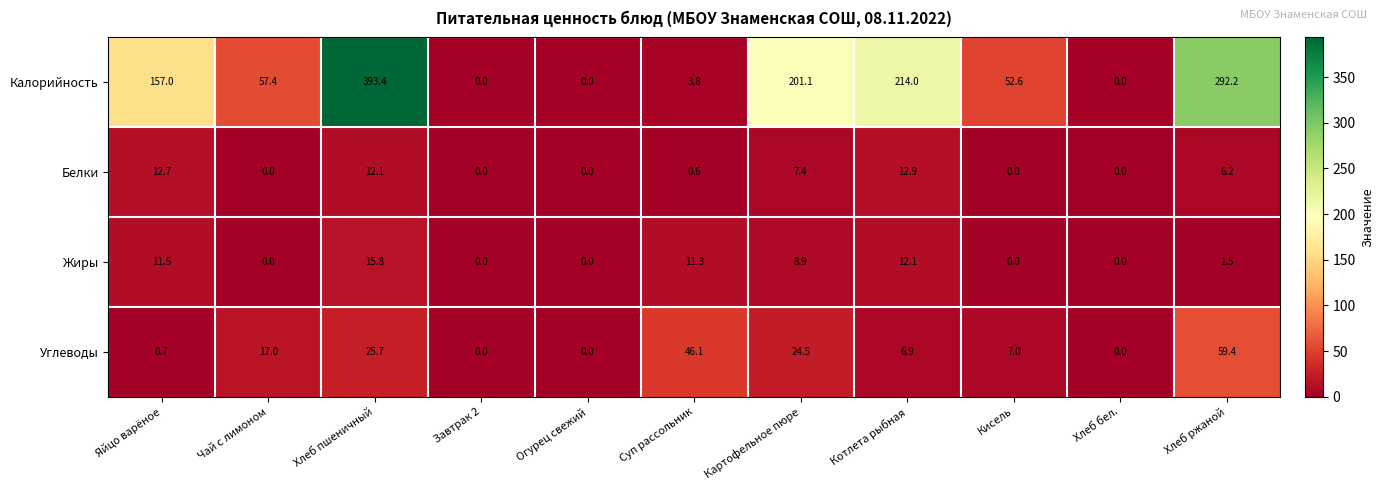

What is the maximum value for Жиры?

15.8